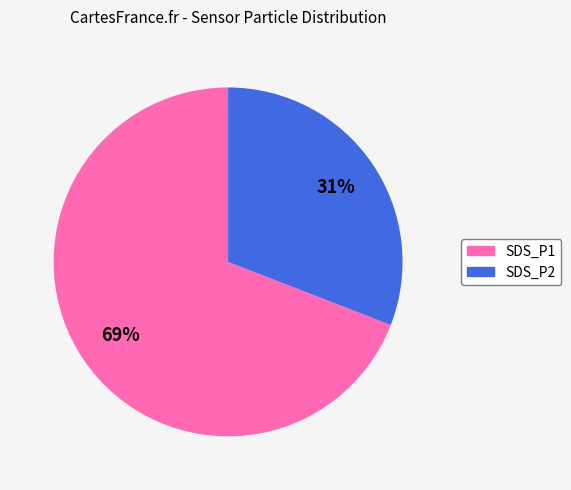

Which has a higher value, SDS_P1 or SDS_P2?

SDS_P1